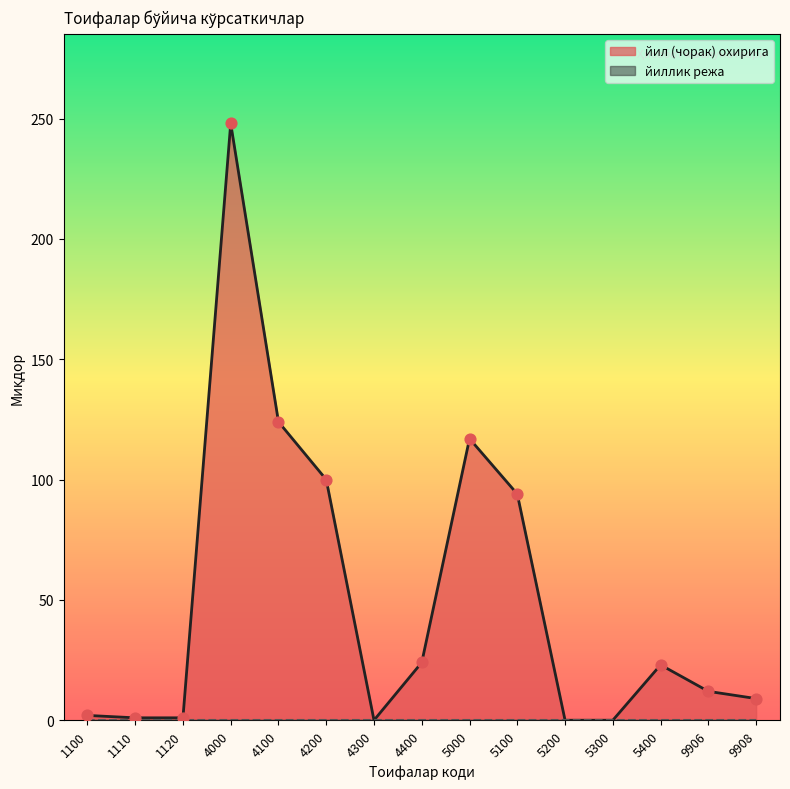

Which has a higher value, 1100 or 4200?

4200